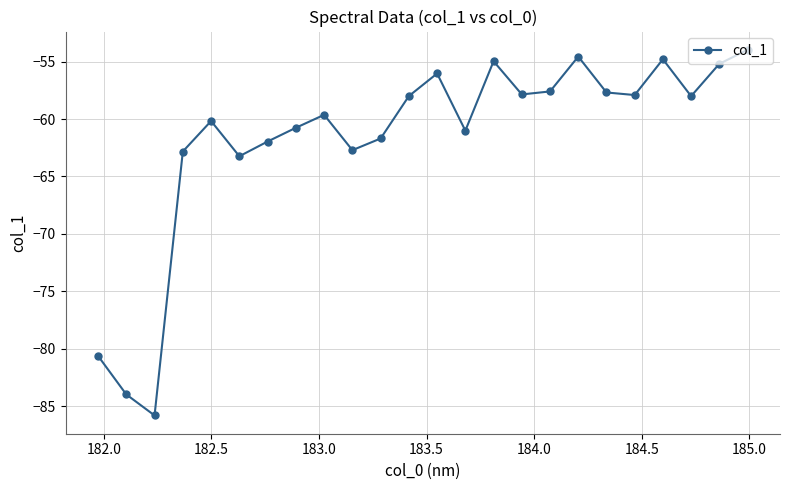

What is the greatest value displayed?

-54.0